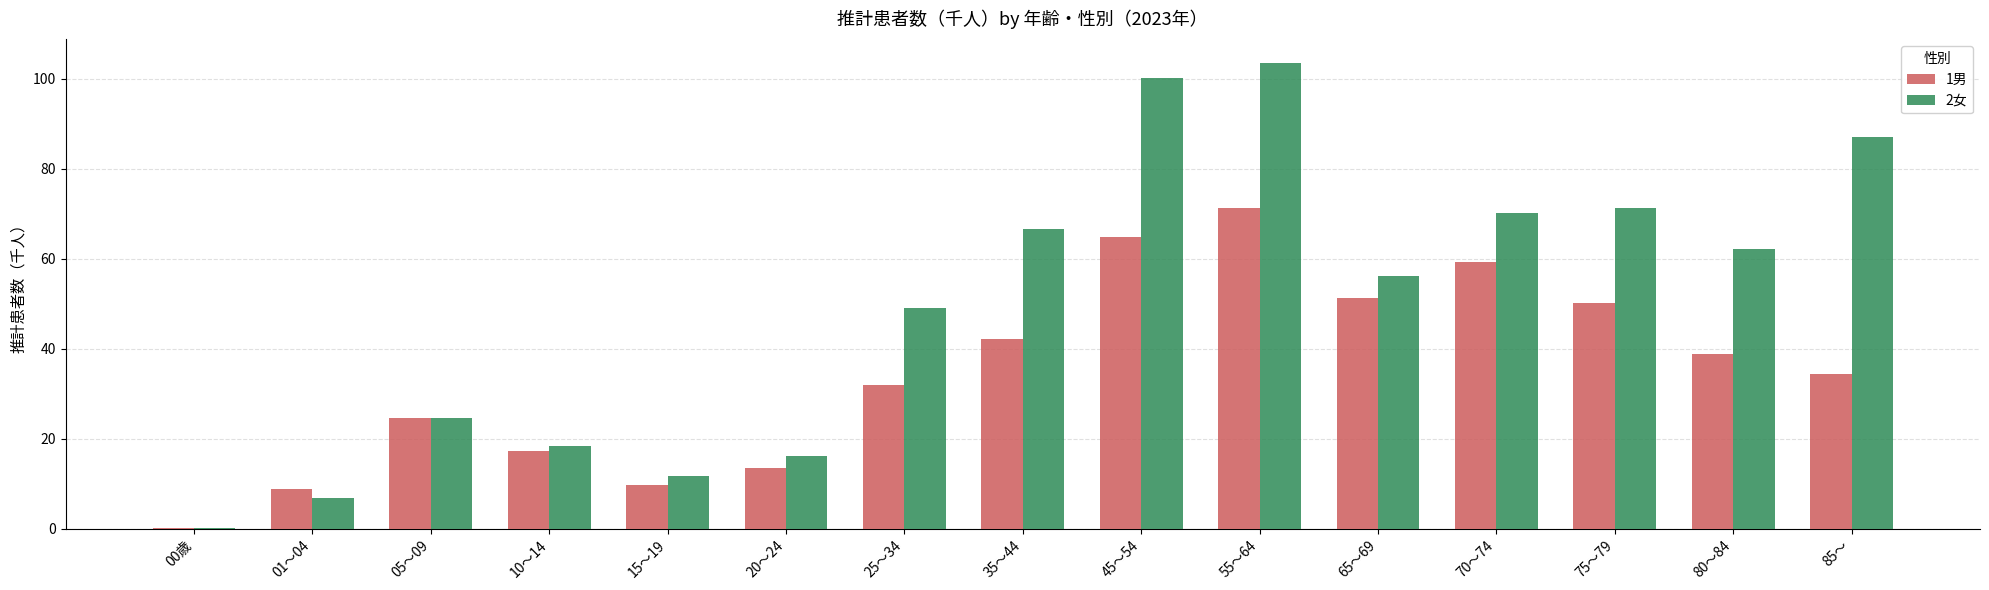

Which series changed the most between 10～14 and 45～54?

2女